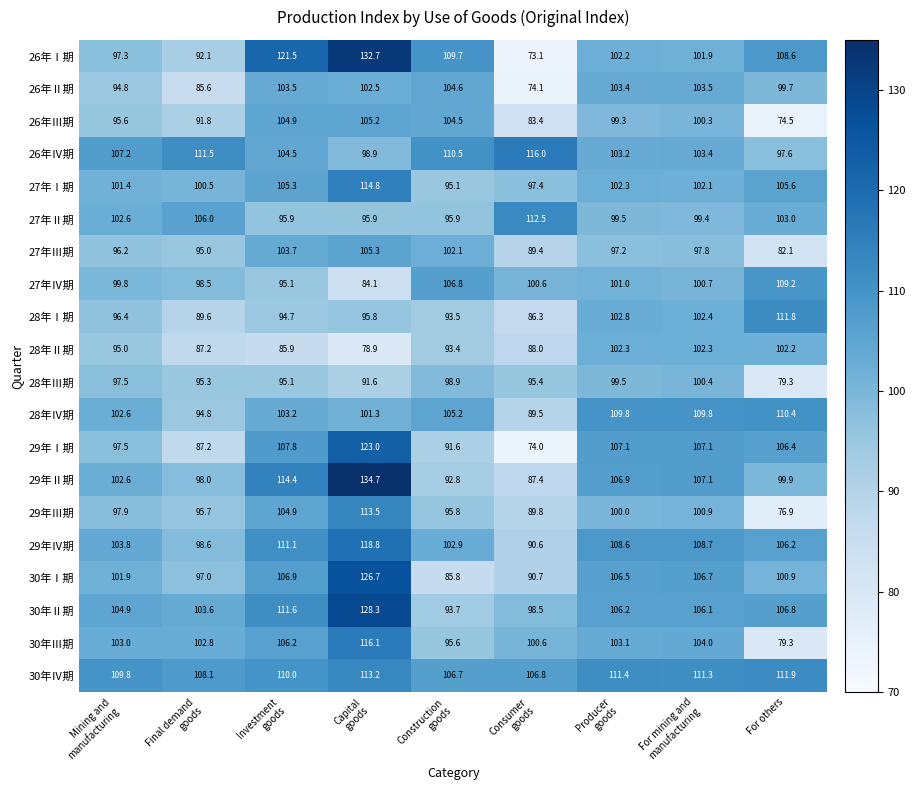

What is the sum of all 26年Ⅱ期 values?

871.7